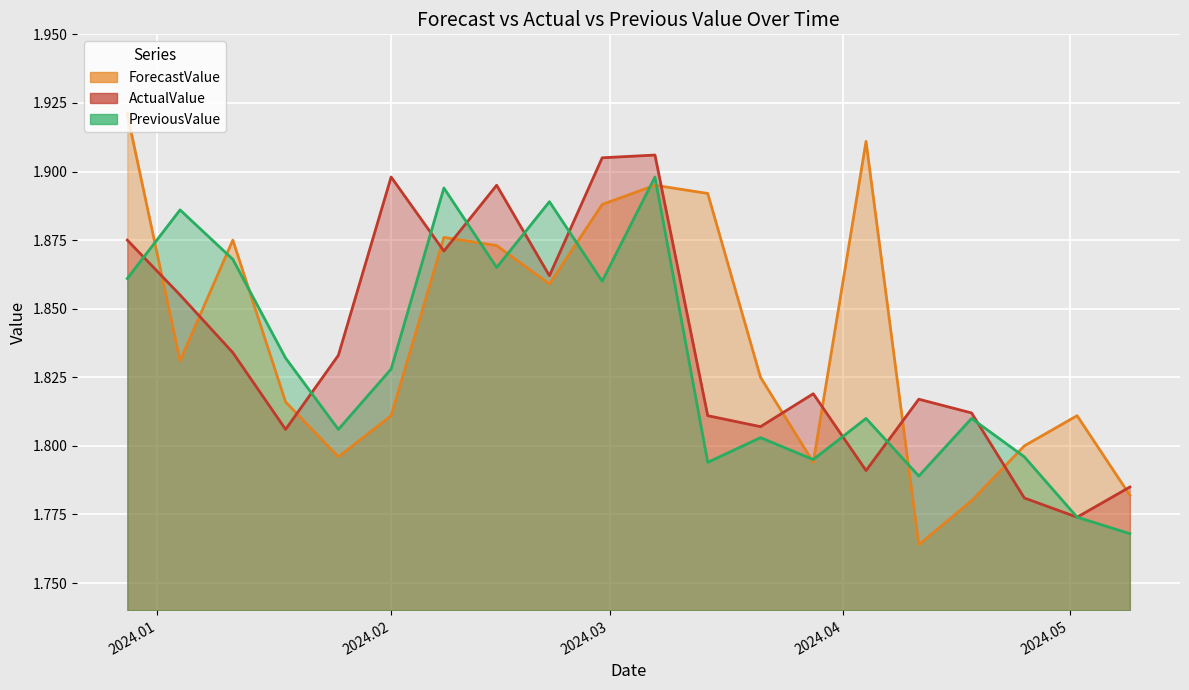

How many categories are shown in the chart?

20